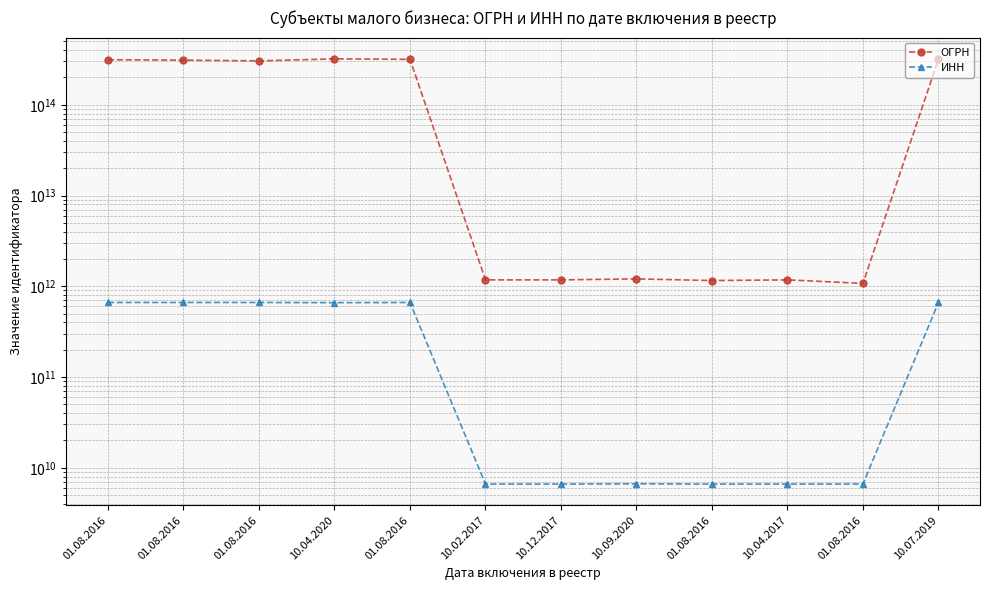

Rank the series by their maximum value, from lowest to highest.

ИНН, ОГРН